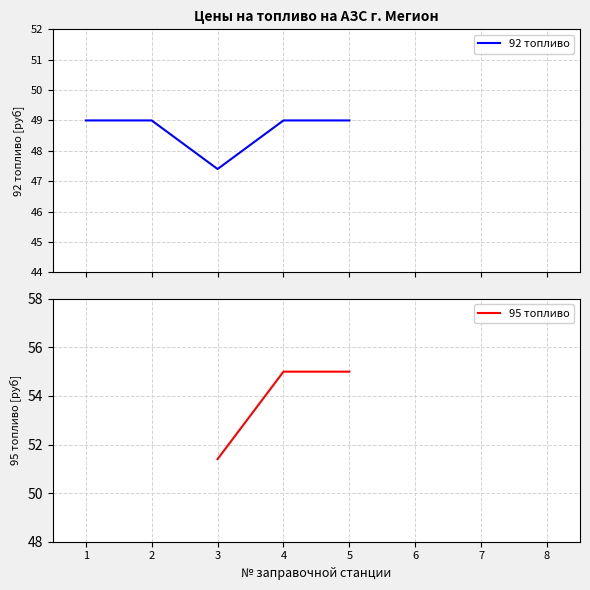

True or false: 95 топливо and 92 топливо intersect in this chart.

False